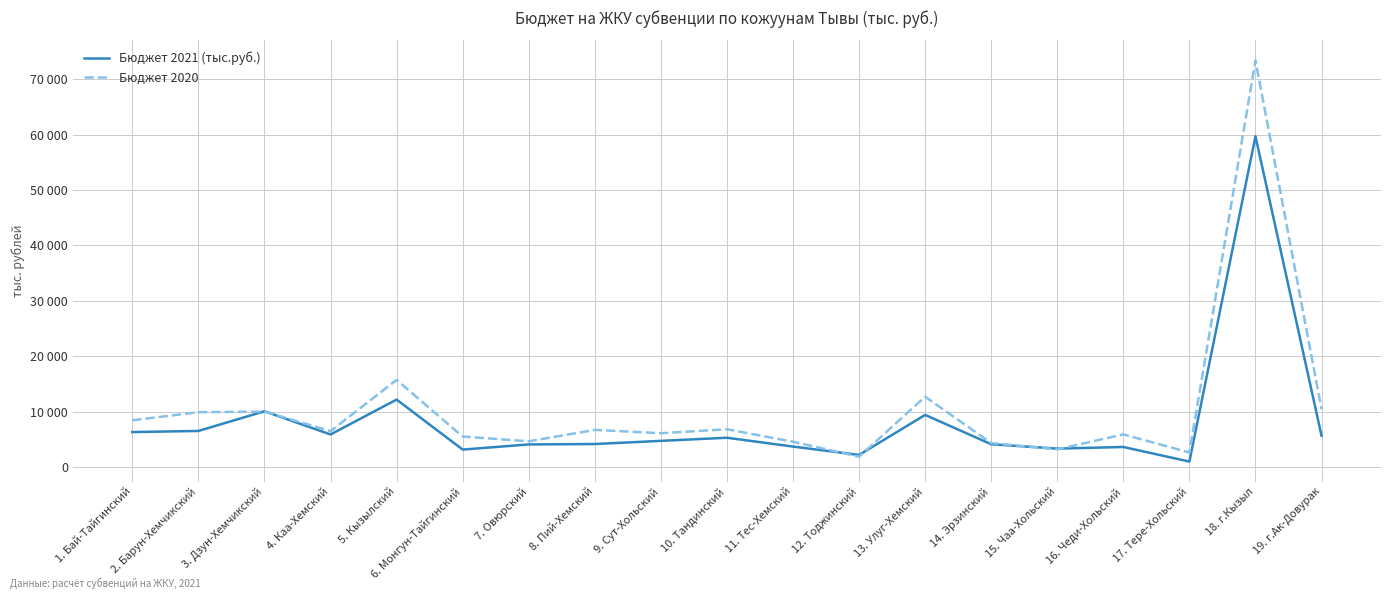

What are all the series names shown in the legend?

Бюджет 2021 (тыс.руб.), Бюджет 2020